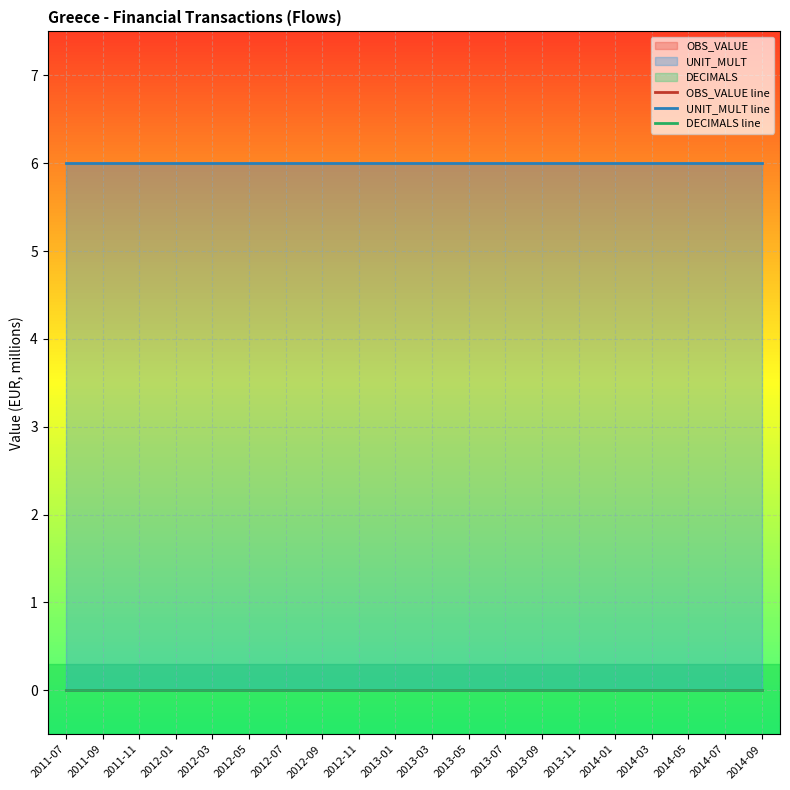

What is the label of the 5th point from the right?

2014-01